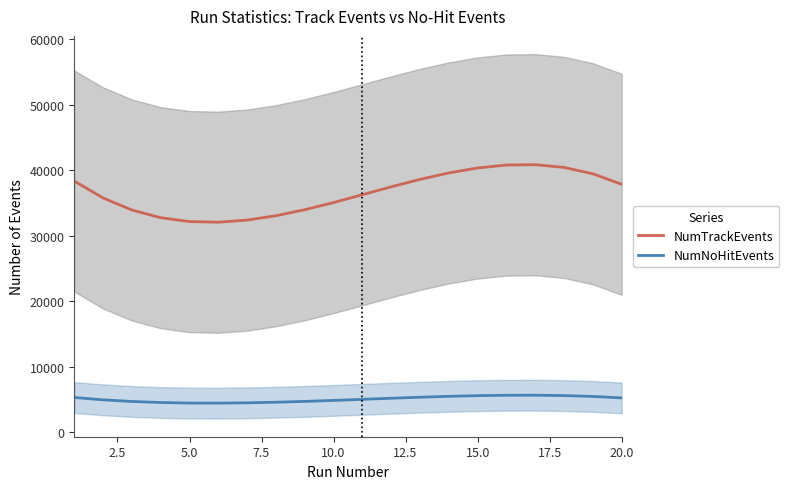

What is the highest value of the NumTrackEvents series?

40861.2